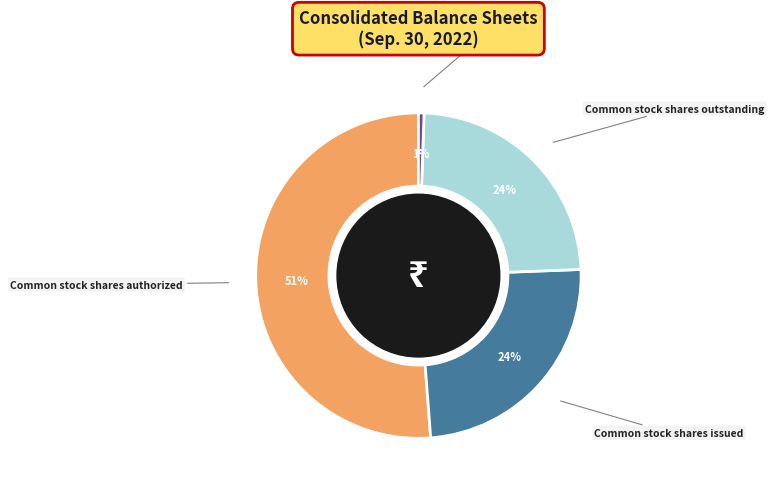

Which slice represents more than half of the pie?

Common stock shares authorized